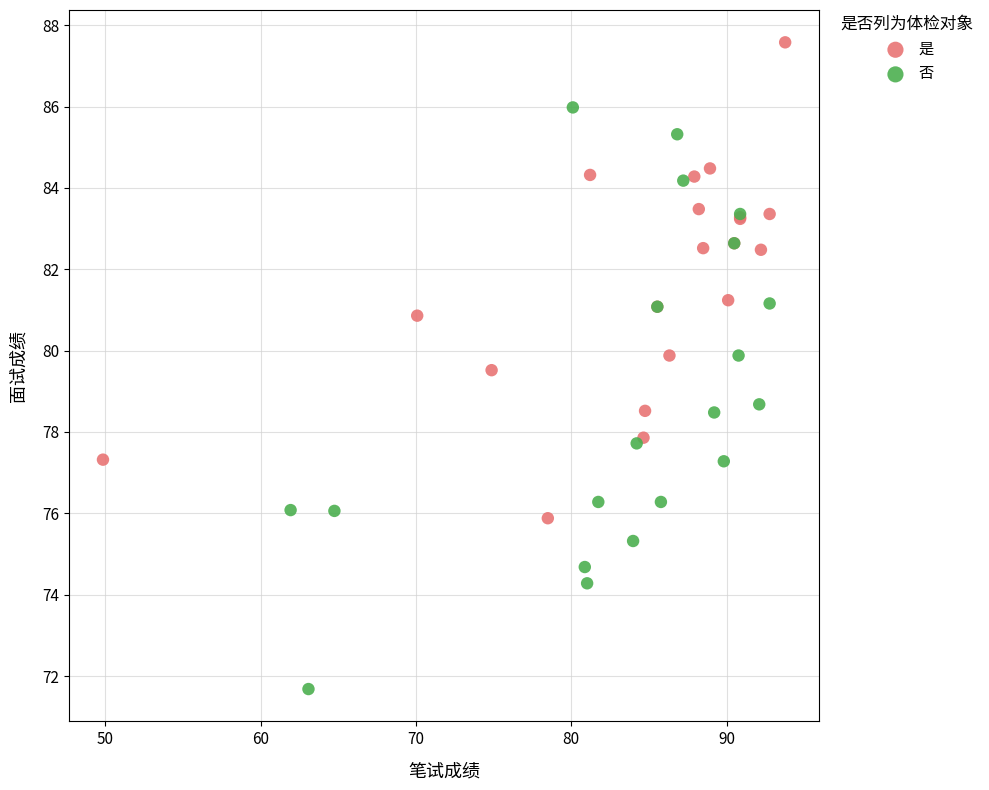

Which series has the largest Y range (max minus min)?

否